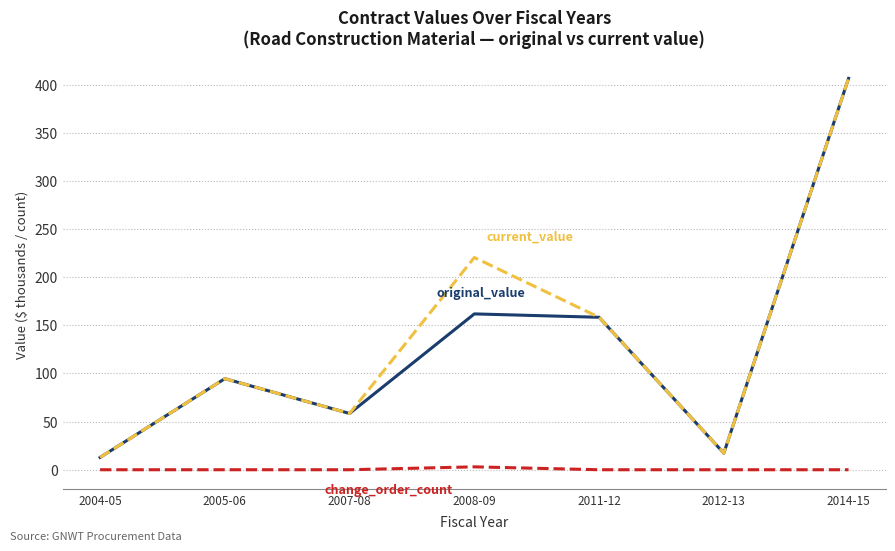

What is the difference between the highest and lowest values at 2012-13?

17.2